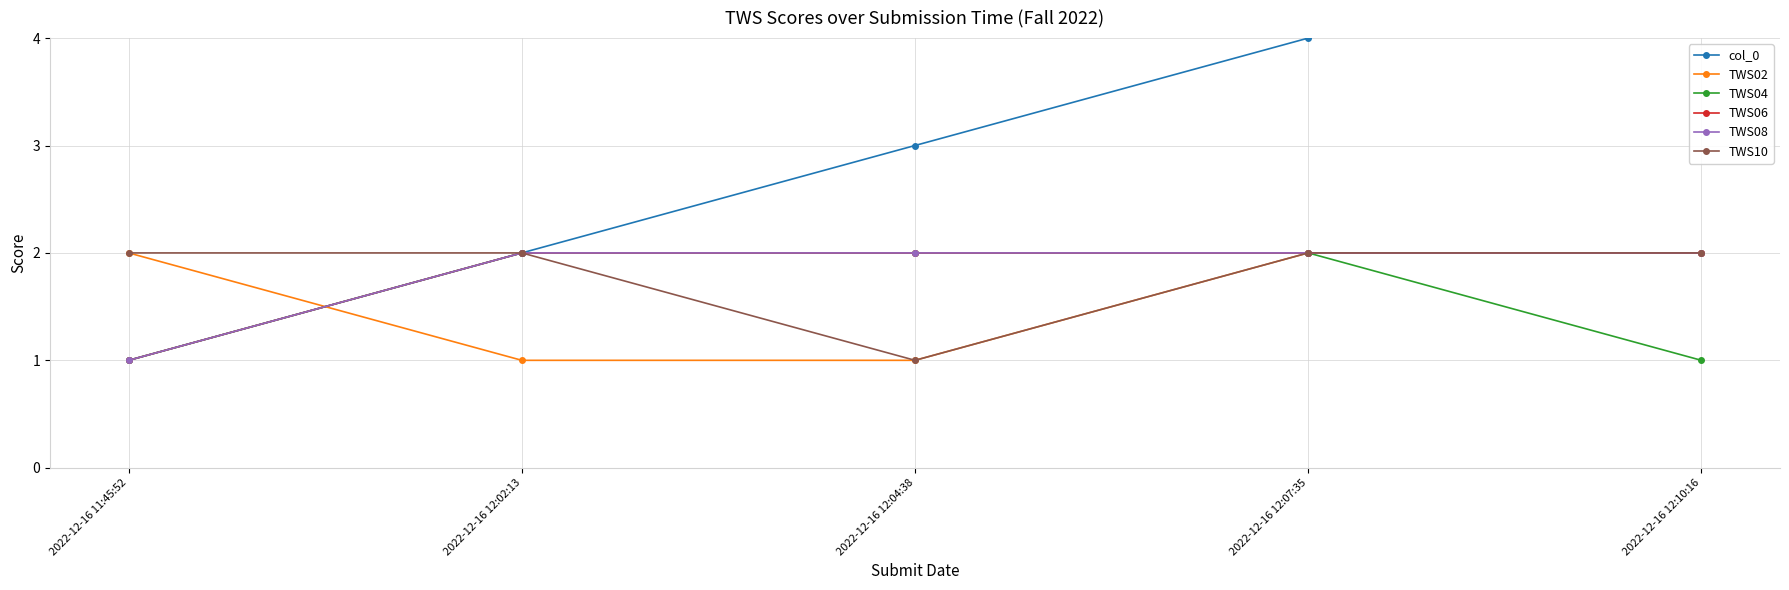

What position from the right is 2022-12-16 12:10:16?

1